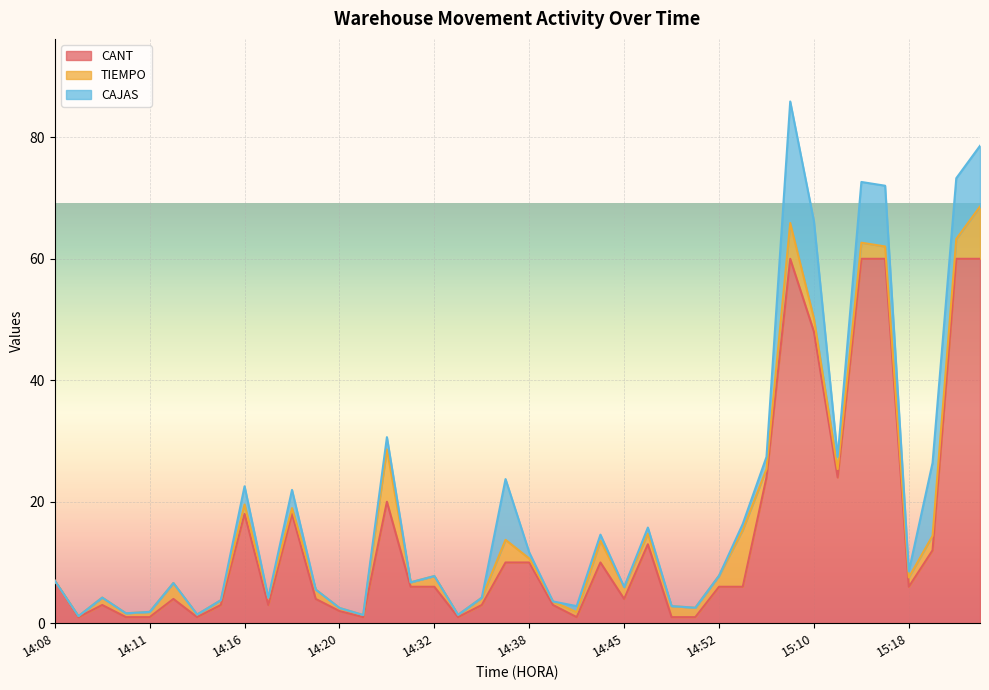

Reading left to right, what are all the values shown in this chart?

CANT: 7.0	1.0	3.0	1.0	1.0	4.0	1.0	3.0	18.0	3.0	18.0	4.0	2.0	1.0	20.0	6.0	6.0	1.0	3.0	10.0	10.0	3.0	1.0	10.0	4.0	13.0	1.0	1.0	6.0	6.0	24.0	60.0	48.0	24.0	60.0	60.0	6.0	12.0	60.0	60.0
TIEMPO: 0.0	0.2	1.2	0.6	0.9	2.6	0.4	0.8	1.6	1.2	0.9	1.5	0.5	0.3	8.6	0.7	1.8	0.4	1.2	3.7	0.7	0.6	0.8	3.6	1.9	1.8	1.8	1.6	1.8	9.3	1.4	5.9	2.2	1.4	2.6	2.0	1.5	2.4	3.3	8.6
CAJAS: 0.0	0.0	0.0	0.0	0.0	0.0	0.0	0.0	3.0	0.0	3.0	0.0	0.0	0.0	2.0	0.0	0.0	0.0	0.0	10.0	1.0	0.0	1.0	1.0	0.0	1.0	0.0	0.0	0.0	1.0	2.0	20.0	16.0	2.0	10.0	10.0	1.0	12.0	10.0	10.0